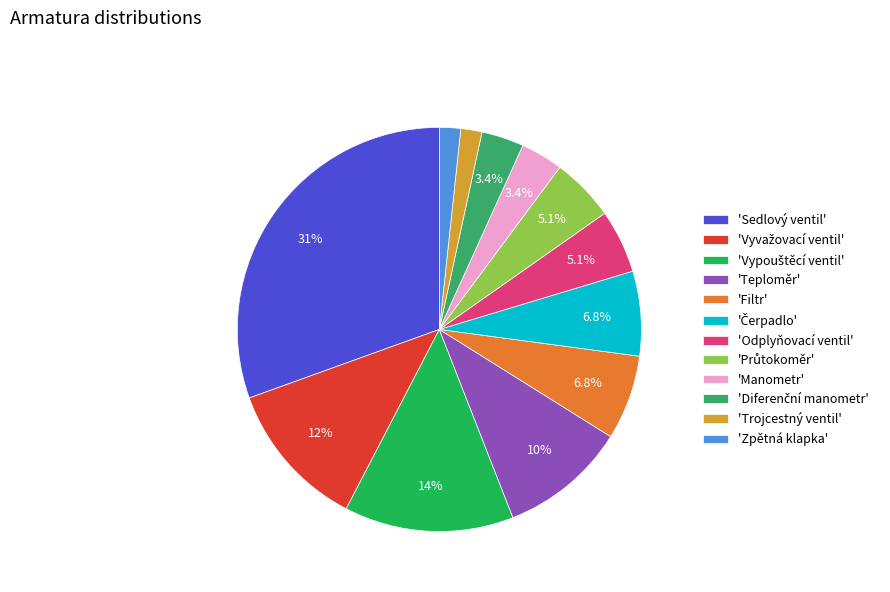

Which category has the biggest portion of the pie?

'Sedlový ventil'